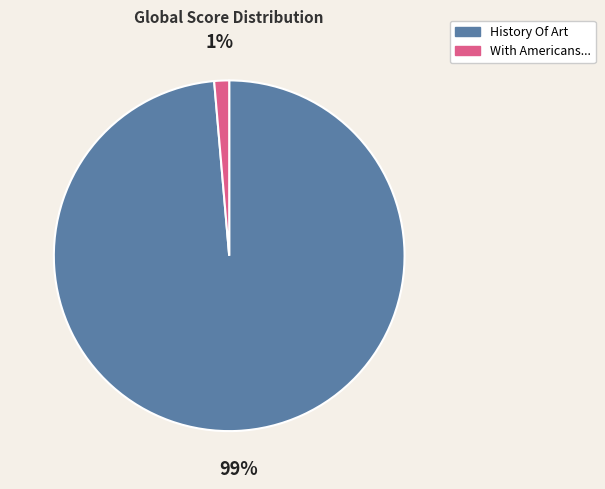

What percentage is the History Of Art slice, to the nearest percent?

99%